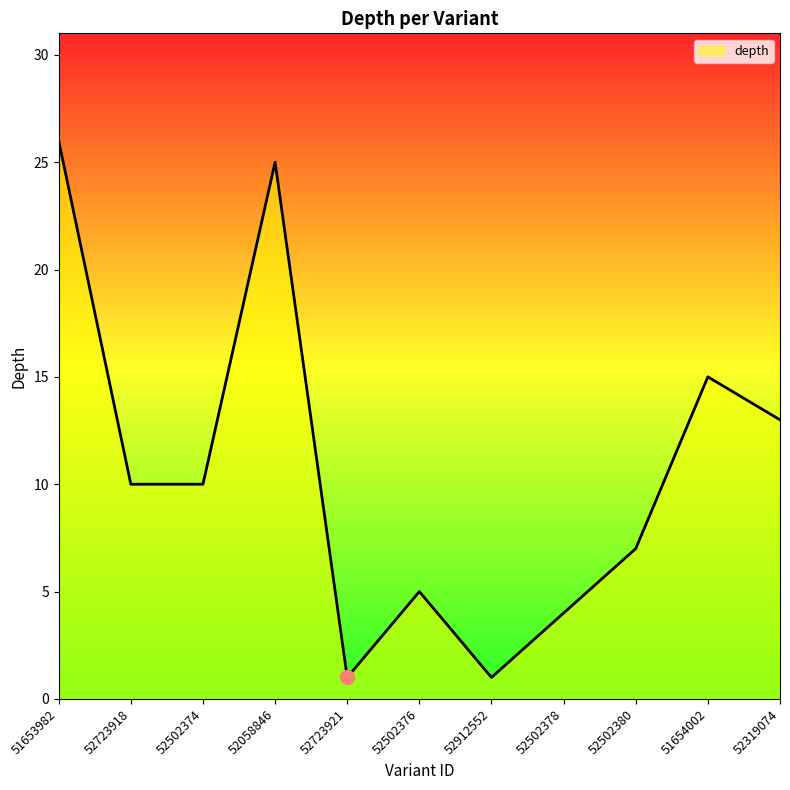

What position from the left is 52058846?

4